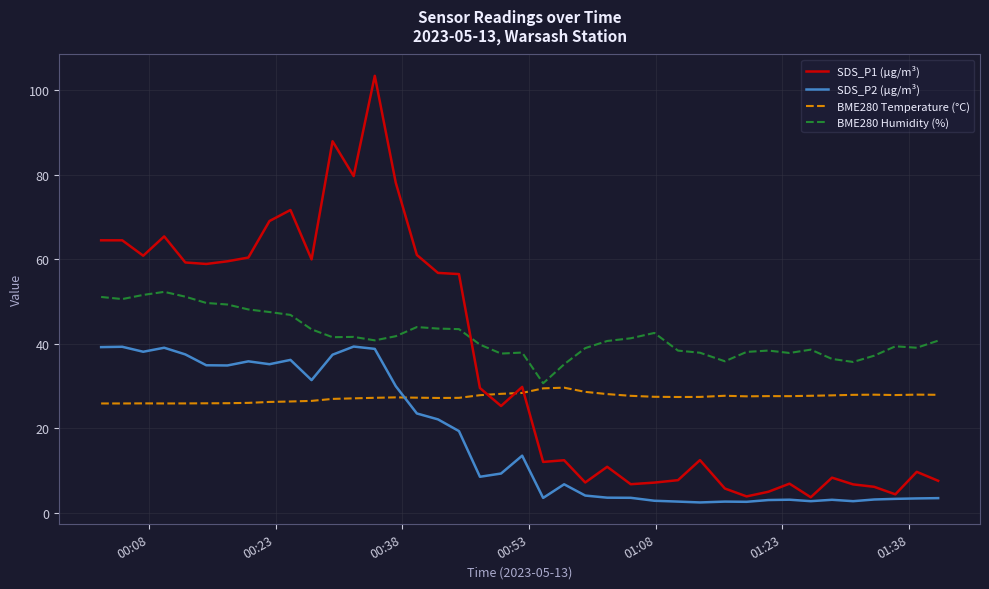

True or false: SDS_P2 (µg/m³) has more than 0 interior local peaks.

True